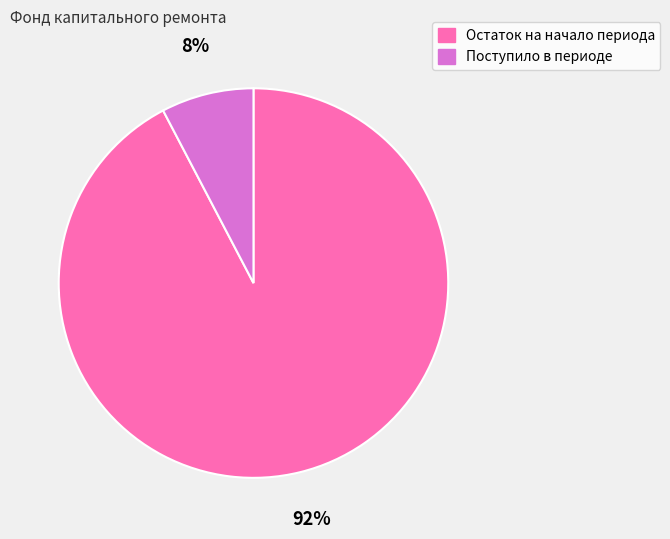

To the nearest percent, what is the combined percentage of Поступило в периоде and Остаток на начало периода?

100%